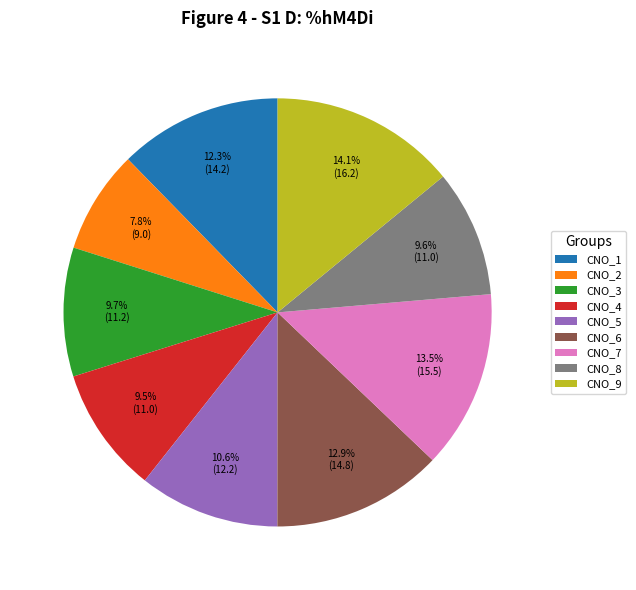

What is the largest slice in the pie chart?

CNO_9